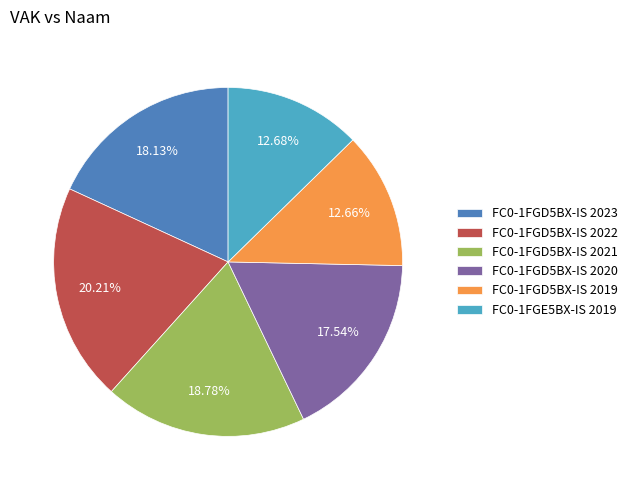

What percentage is the FC0-1FGD5BX-IS 2020 slice, to the nearest percent?

18%